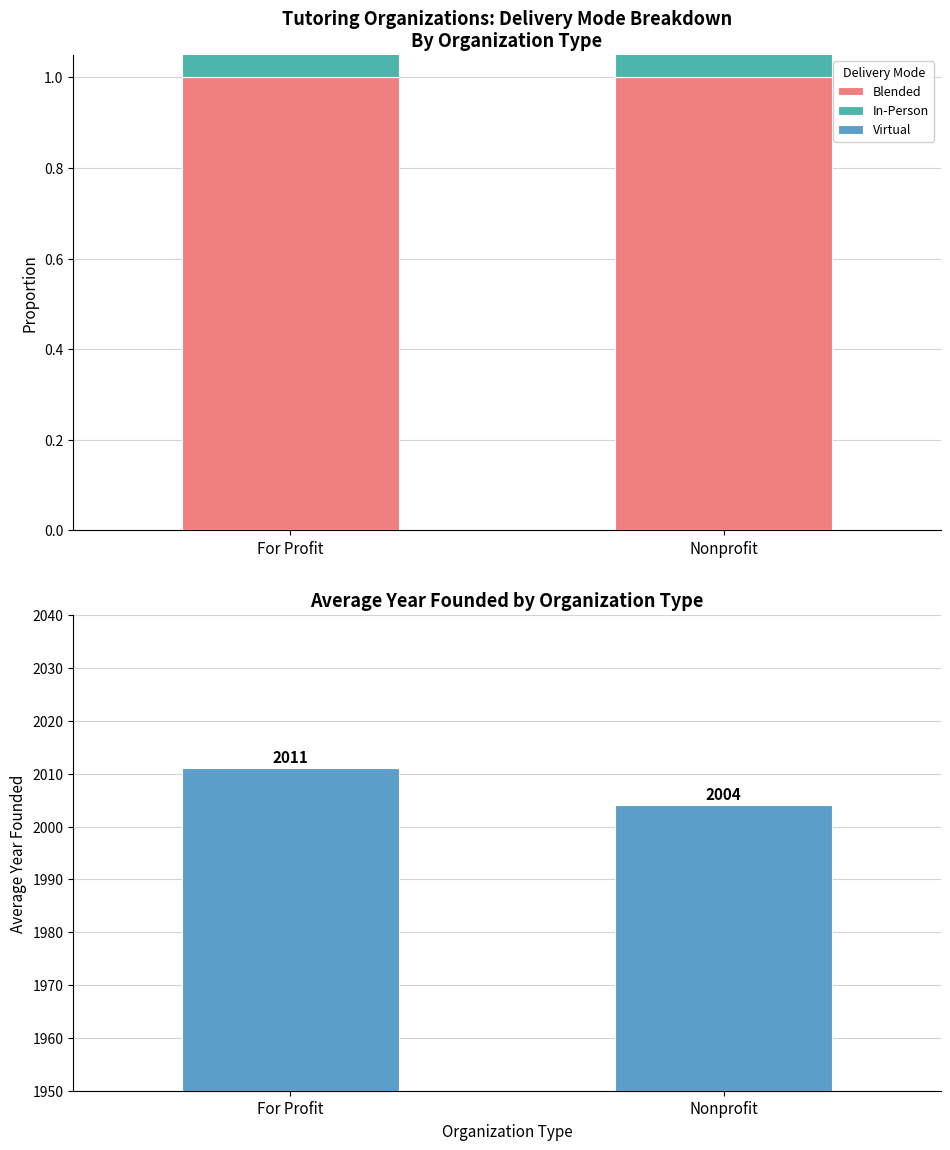

The Virtual series shows 0.9 at For Profit. True or false?

True